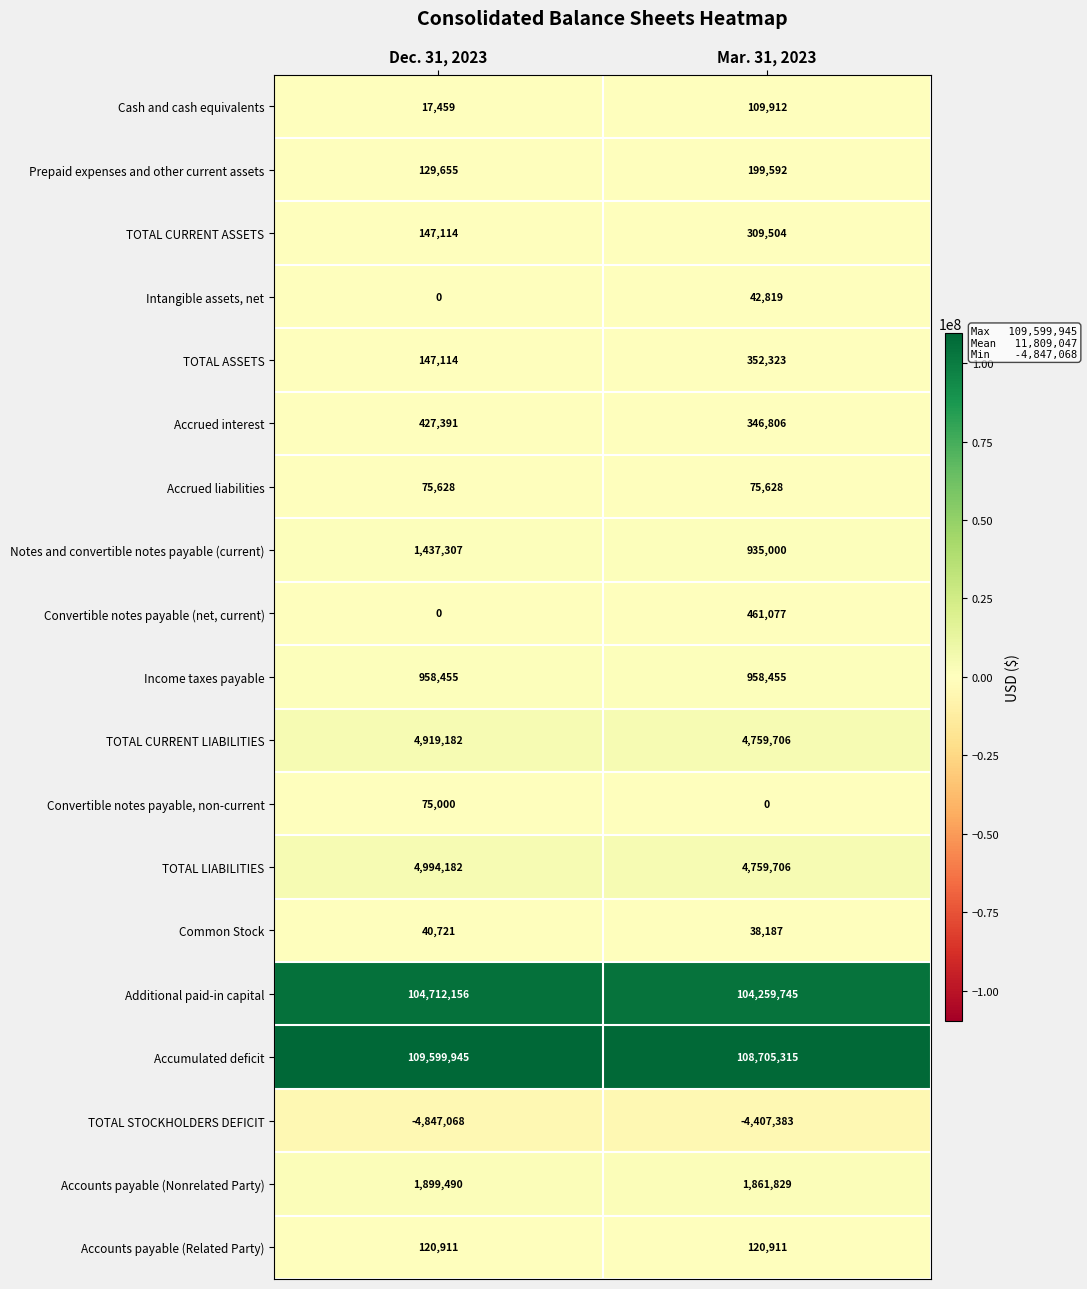

Which series changed the most between Dec. 31, 2023 and Mar. 31, 2023?

Accumulated deficit